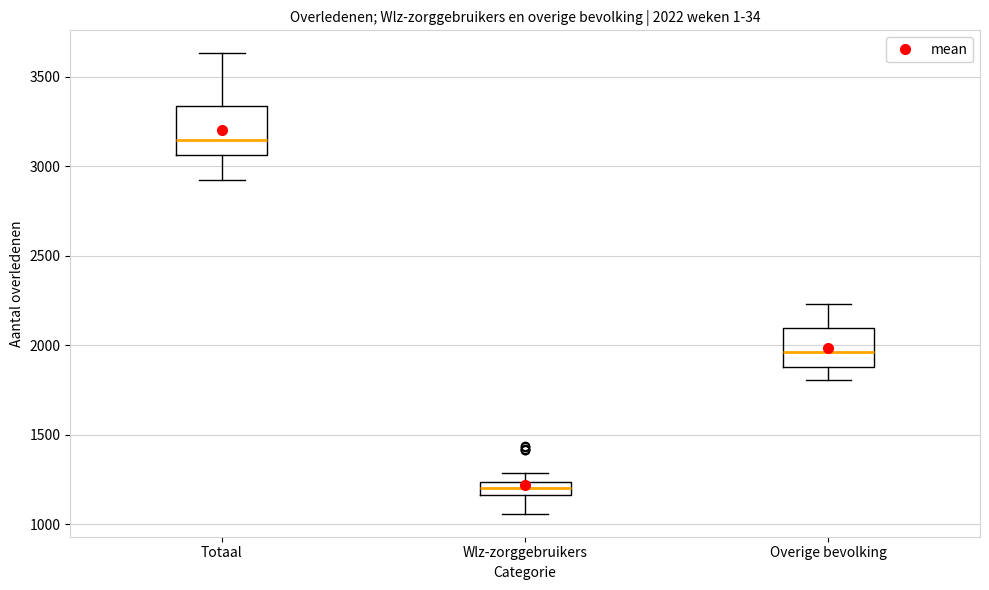

Which box has the highest median line?

Totaal